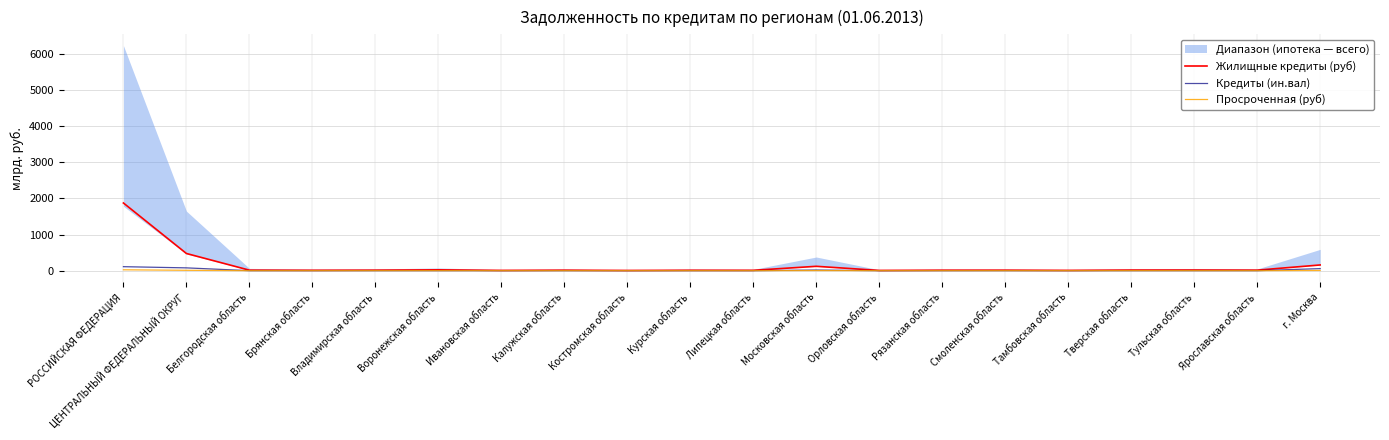

Does the chart display data point markers on the line(s)?

No